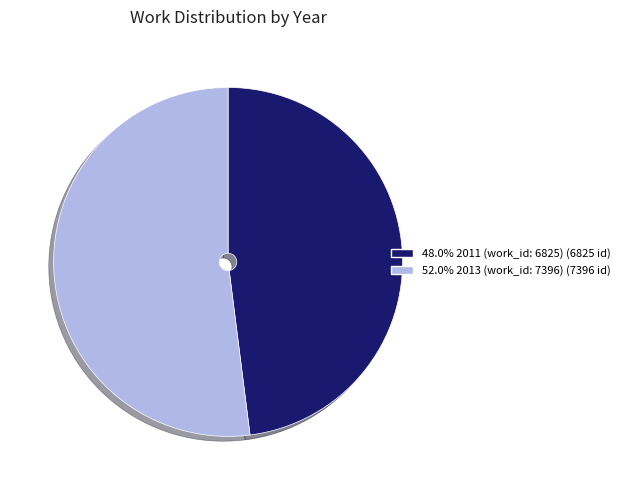

What is the ratio of the value at 48.0% 2011 (work_id: 6825) (6825 id) to the value at 52.0% 2013 (work_id: 7396) (7396 id)?

0.9